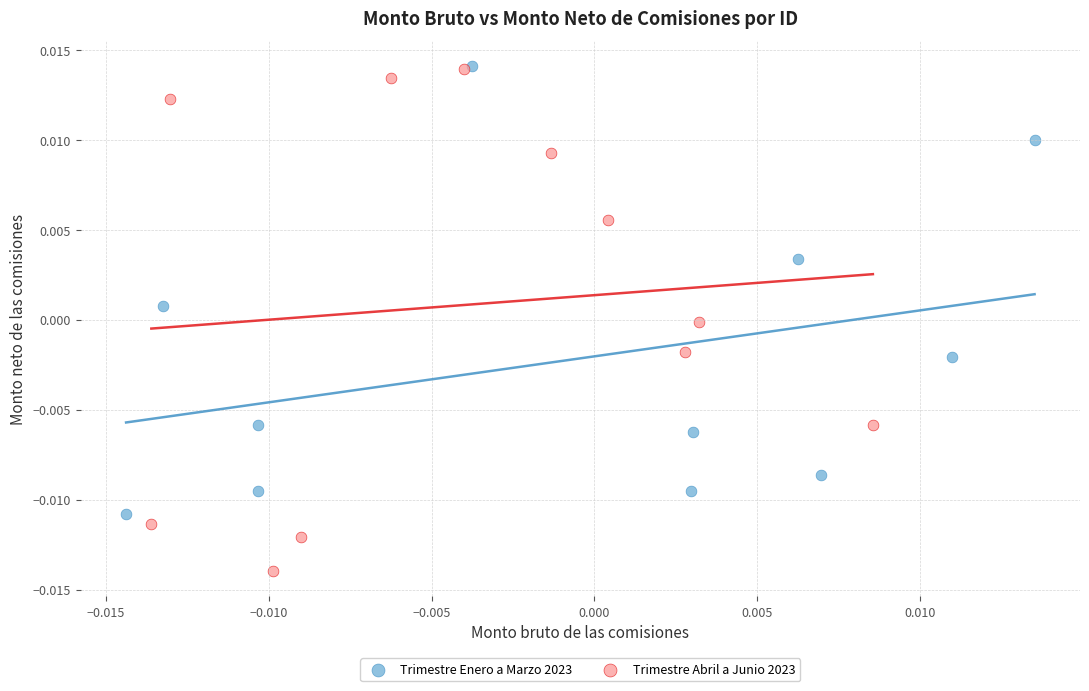

Which series contains the lowest Y value?

Trimestre Abril a Junio 2023